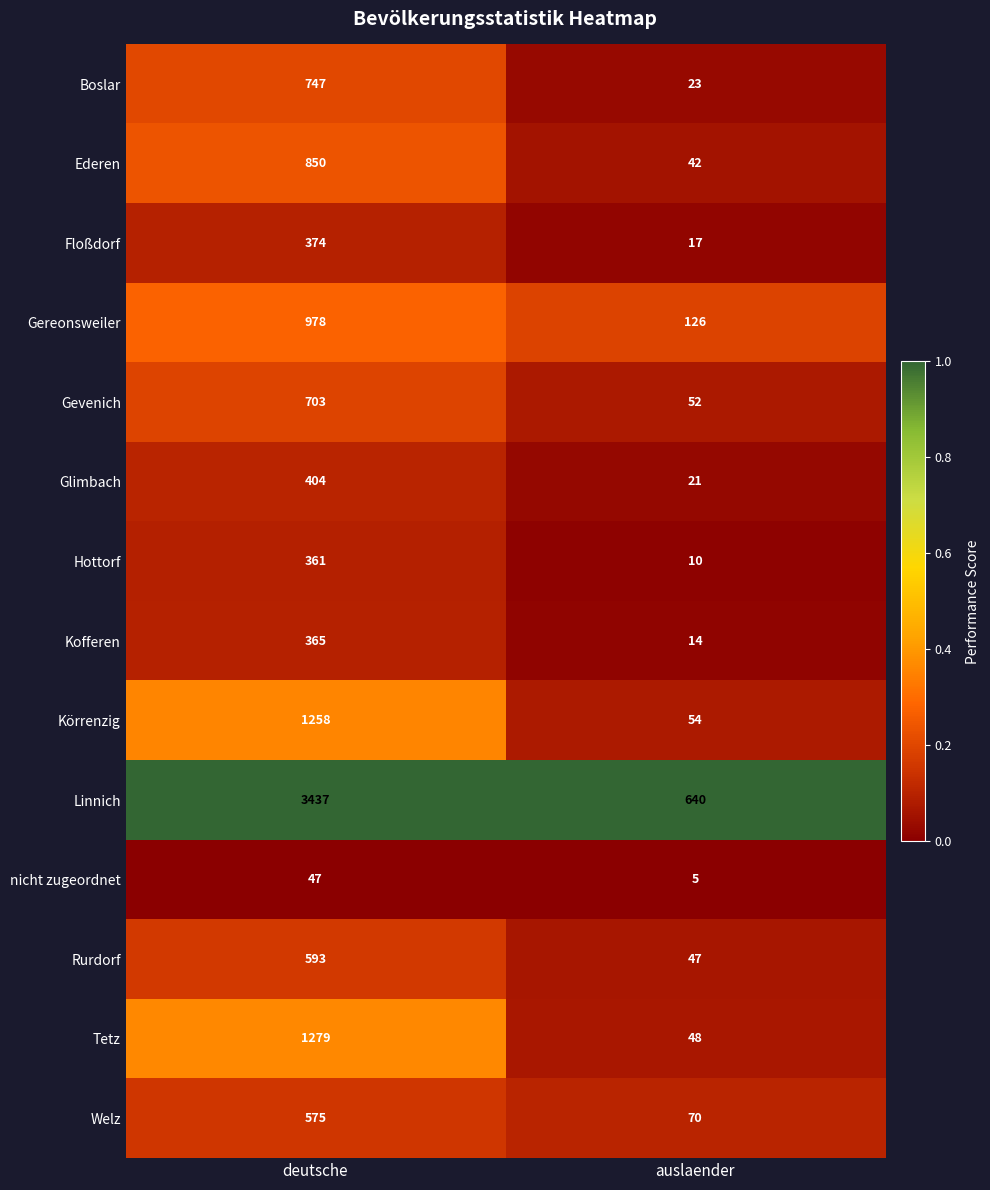

Which category has the highest value across all series?

deutsche